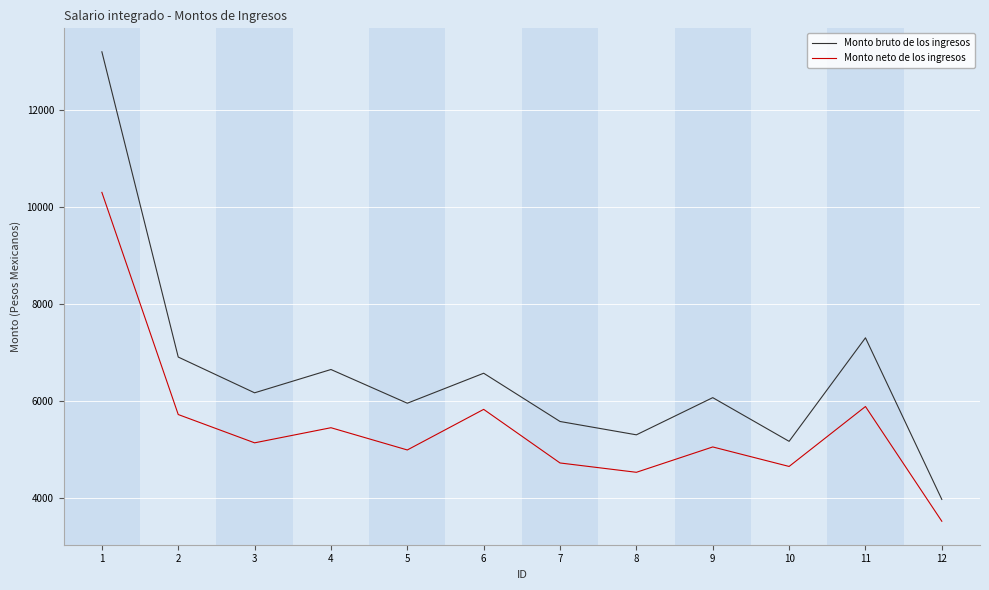

Which category has the lowest value across all series?

12